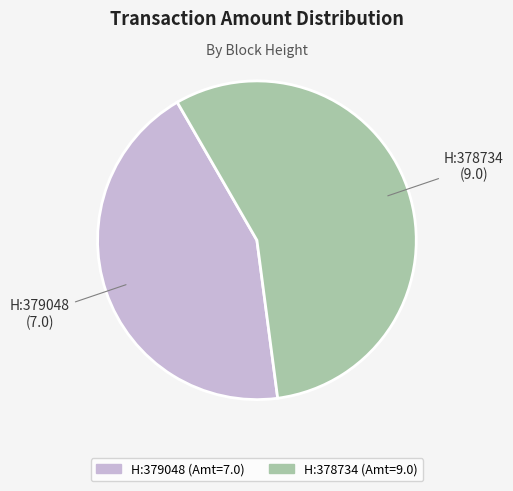

Is there a majority slice in this chart?

Yes